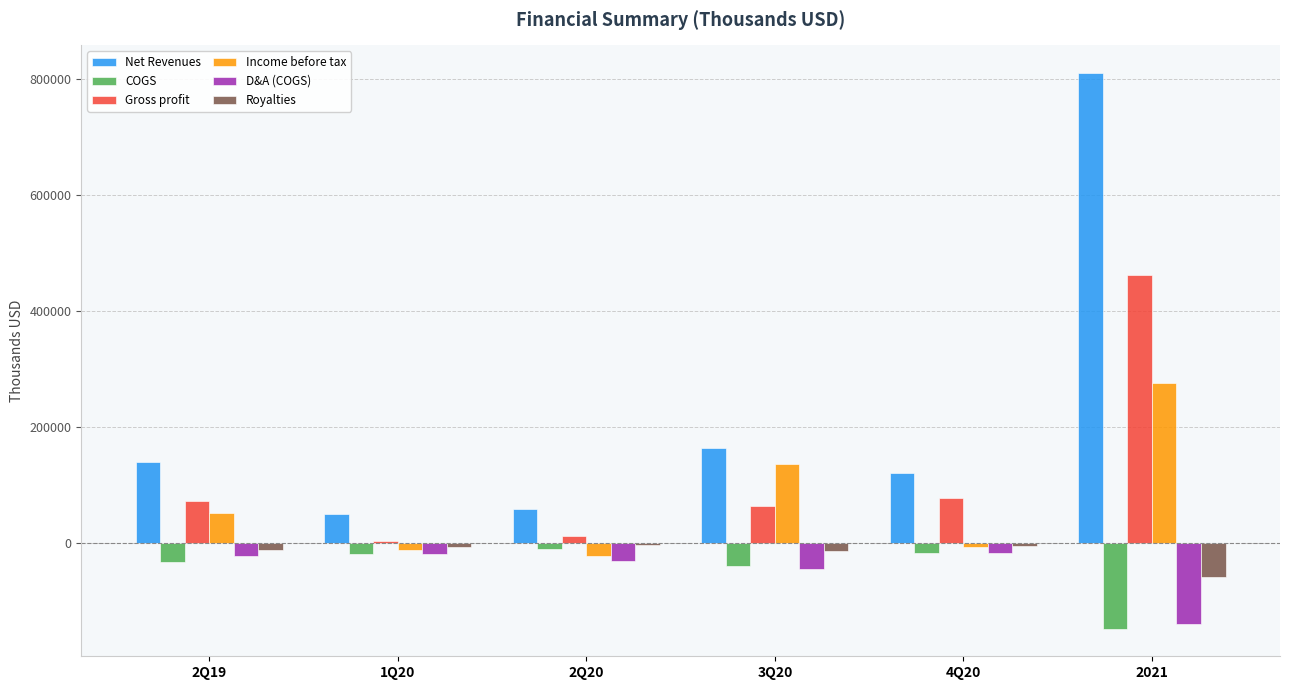

What is the lowest value of the COGS series?

-148189.9